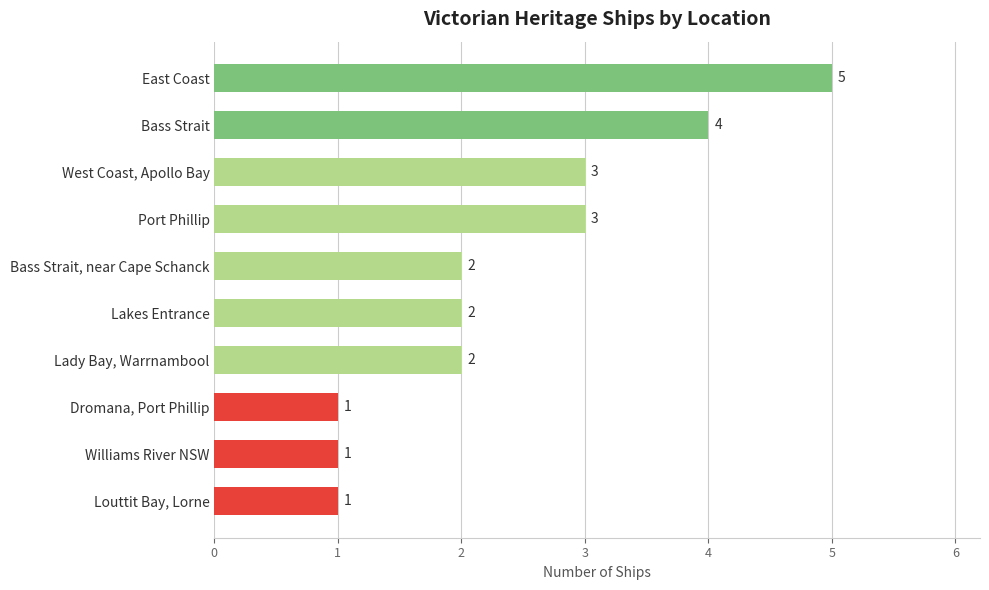

The value at Bass Strait is 6. True or false?

False